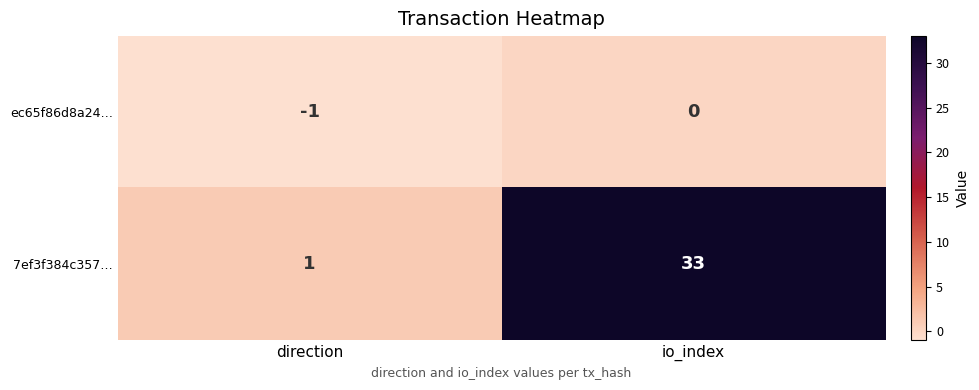

At which category is the sum across all series the highest?

io_index